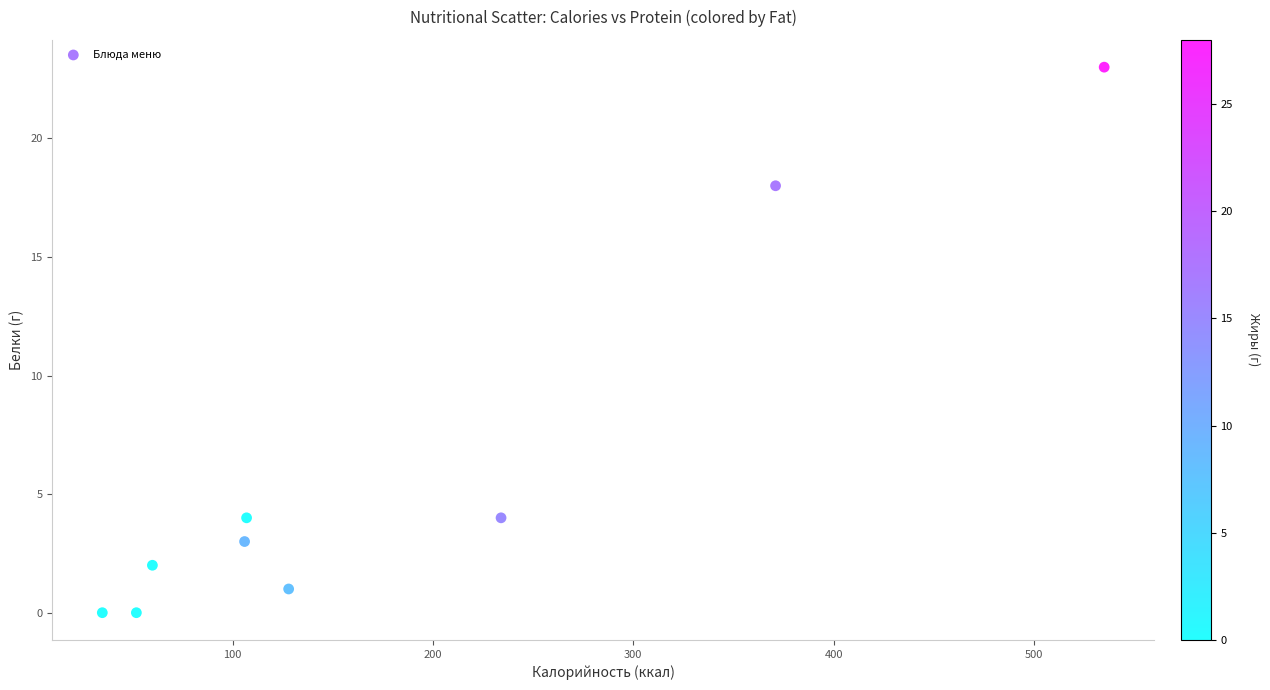

What is the average X value?

181